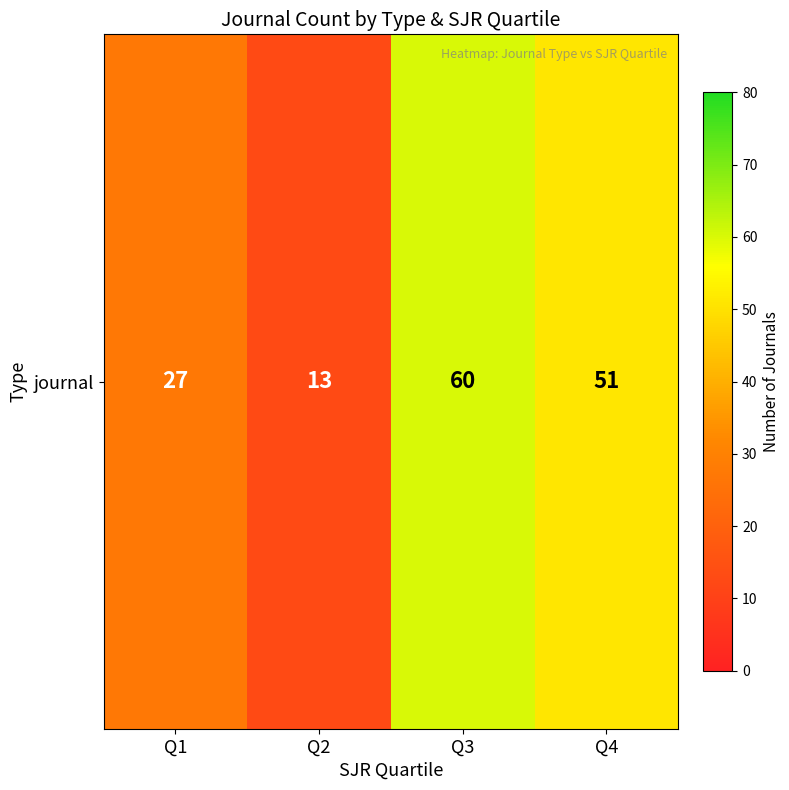

True or false: the data shows 51 at Q4.

True